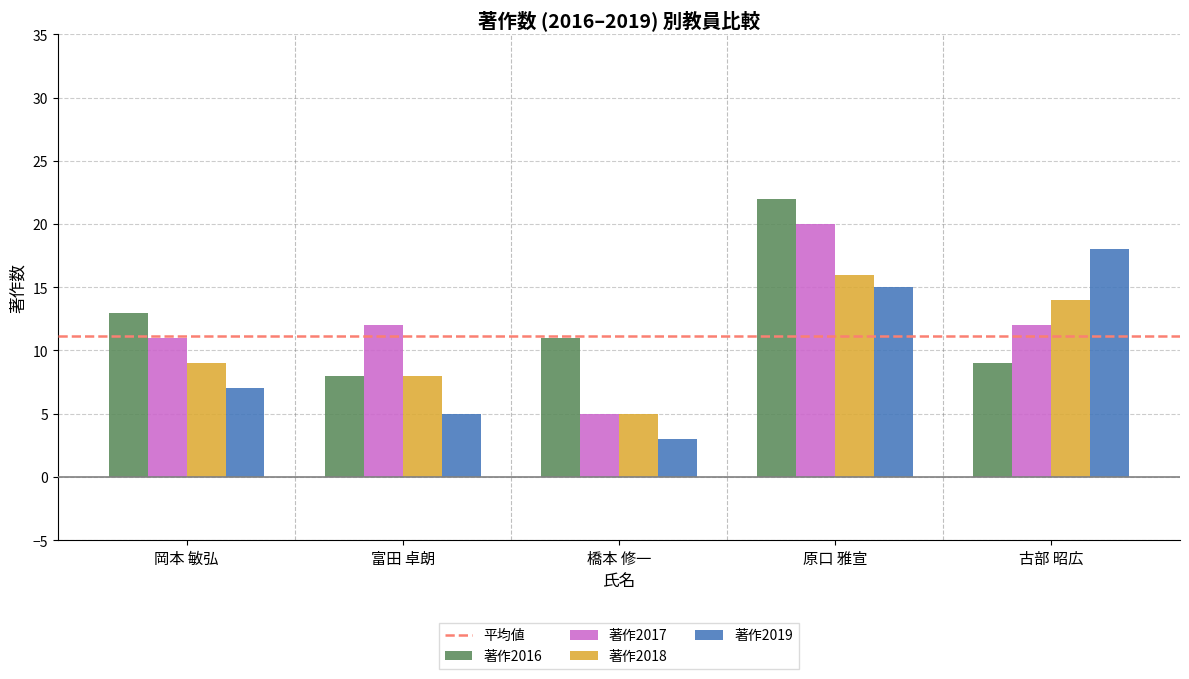

At how many categories does at least one series exceed 19?

1